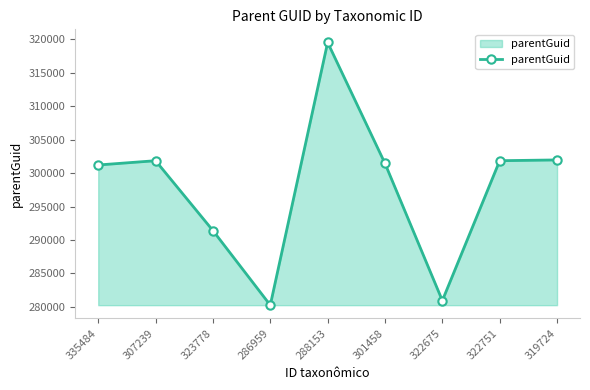

What is the label of the 1st point from the left?

335484